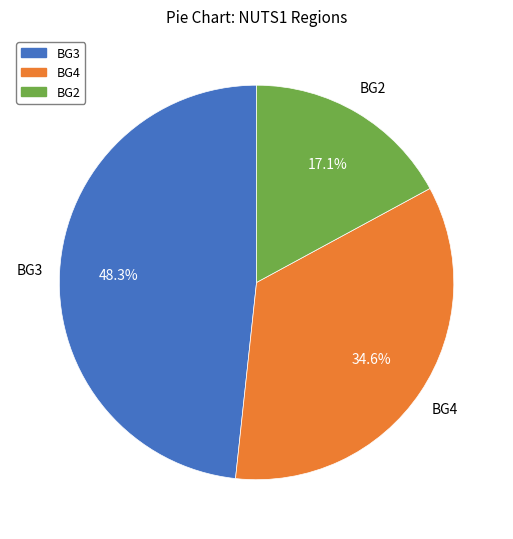

To the nearest percent, what is the difference between the largest and smallest slice percentages?

31%